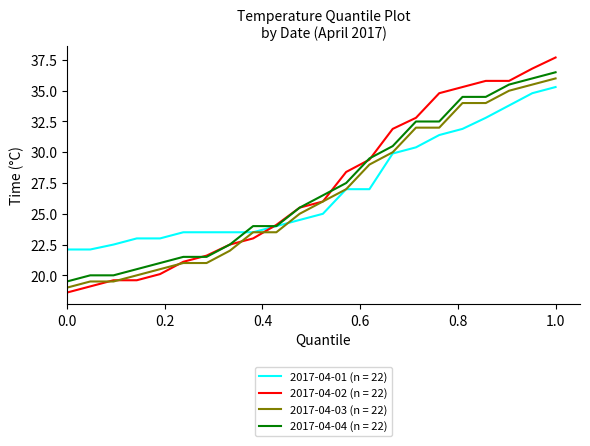

What is the minimum value shown in the chart?

18.6